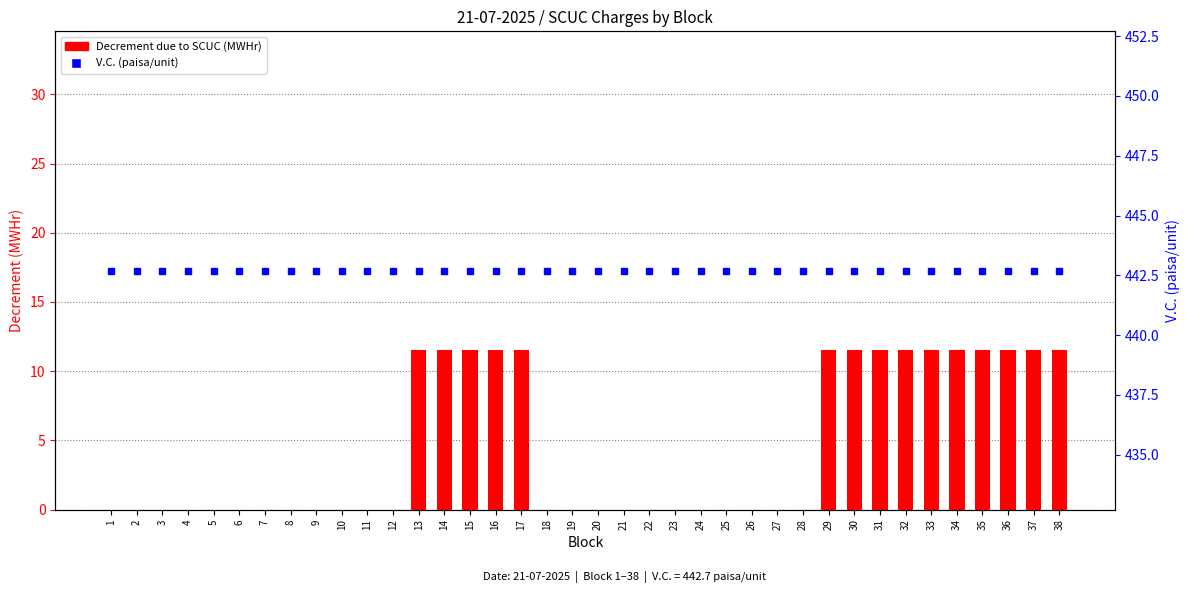

What is the total value across all series at 30?

454.2